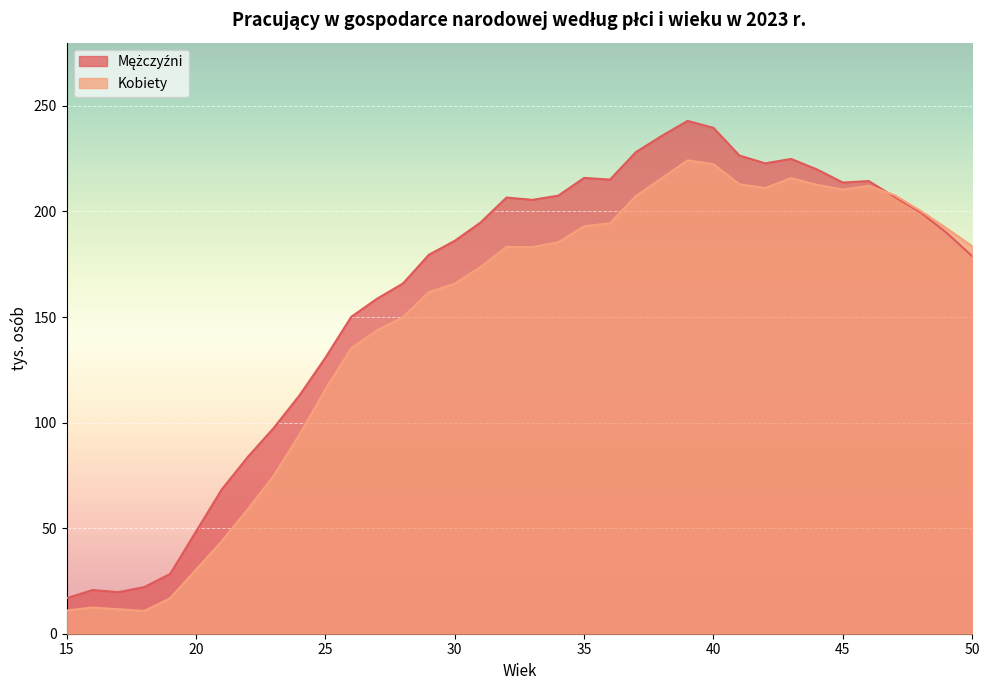

What are all the series names shown in the legend?

Mężczyźni, Kobiety